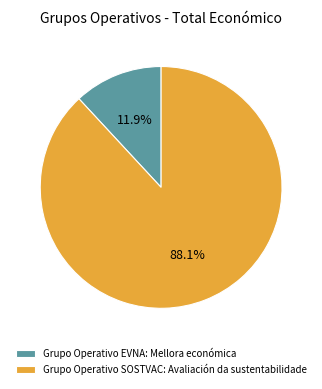

Is the sum of Grupo Operativo EVNA: Mellora económica and Grupo Operativo SOSTVAC: Avaliación da sustentabilidade greater than half?

Yes